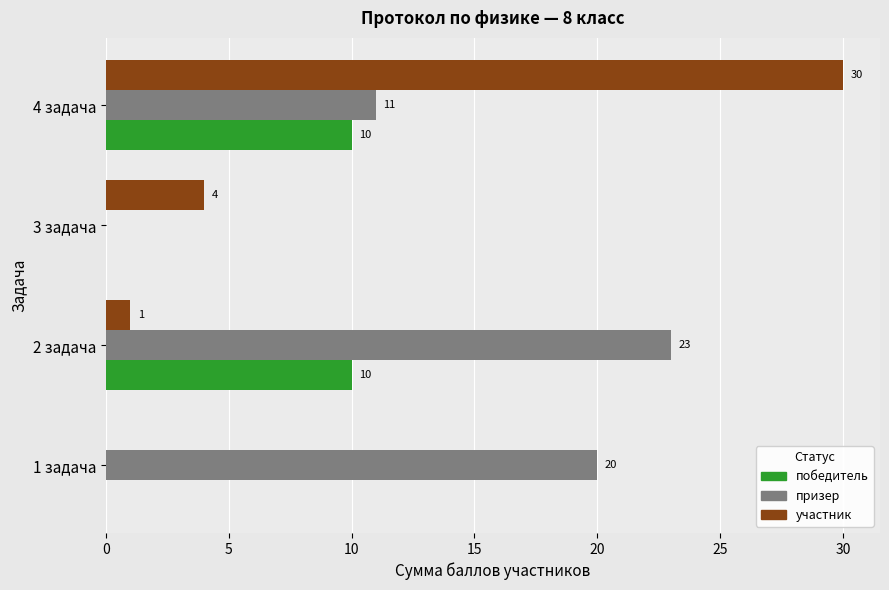

Is the value of победитель at 3 задача greater than the value of призер at 2 задача?

No